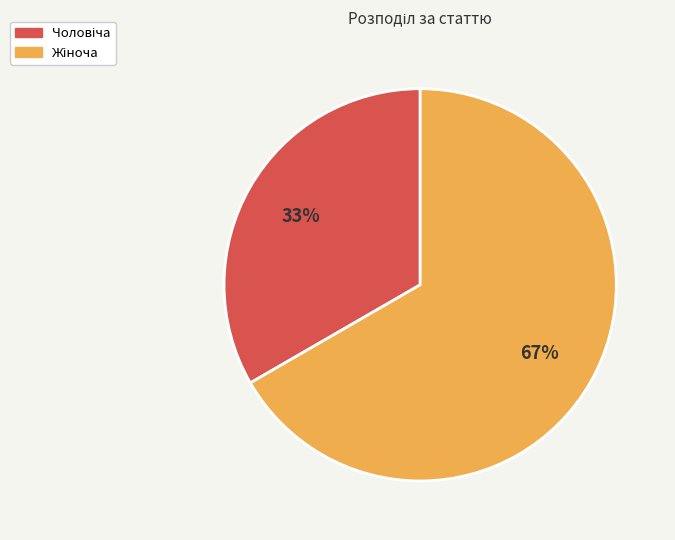

Is there any slice that represents more than half of the pie?

Yes